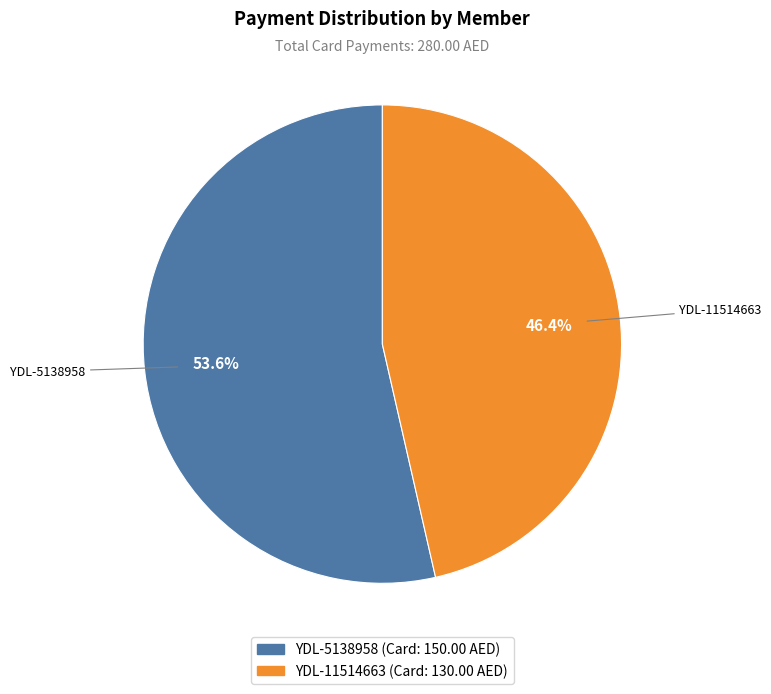

True or false: YDL-11514663 accounts for 46% of the total.

True